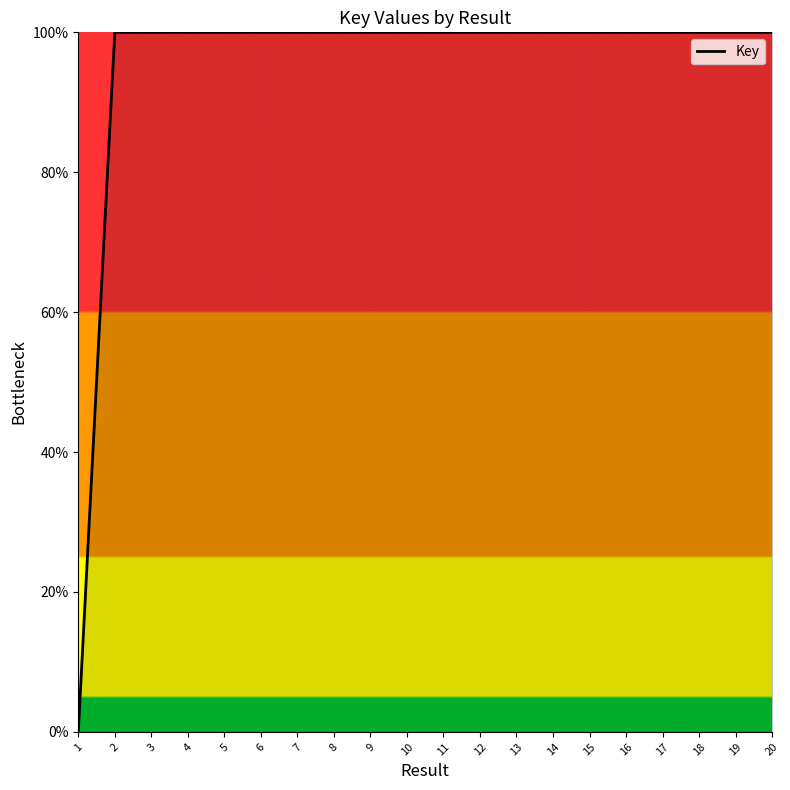

True or false: the data has more than 0 interior local peaks.

True